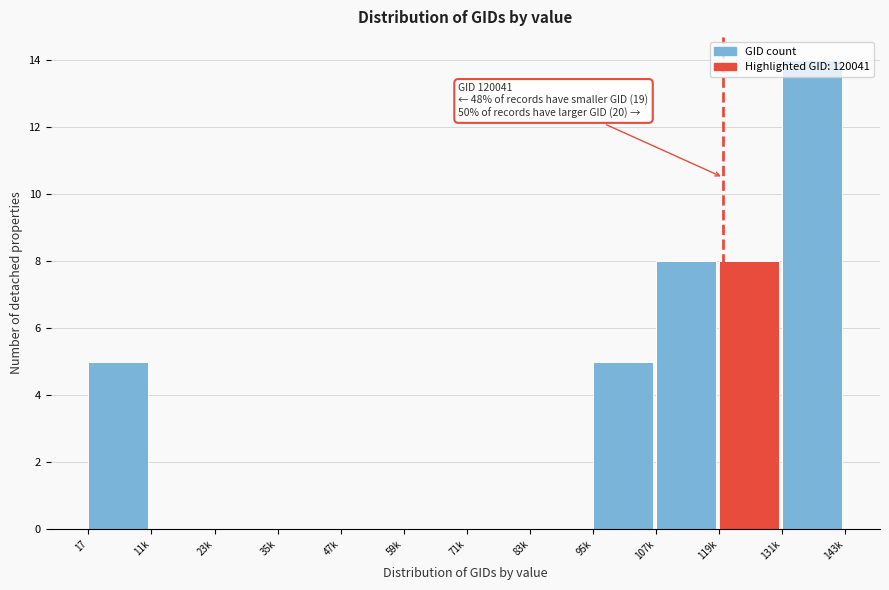

What is the sum of all values?

40